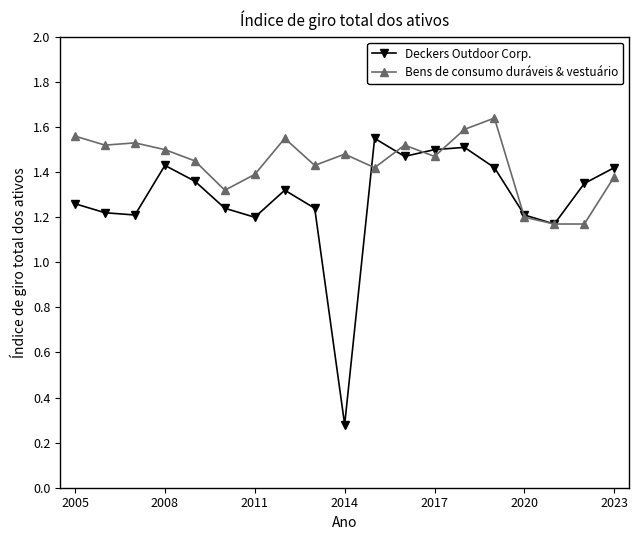

What is the minimum value shown in the chart?

0.3